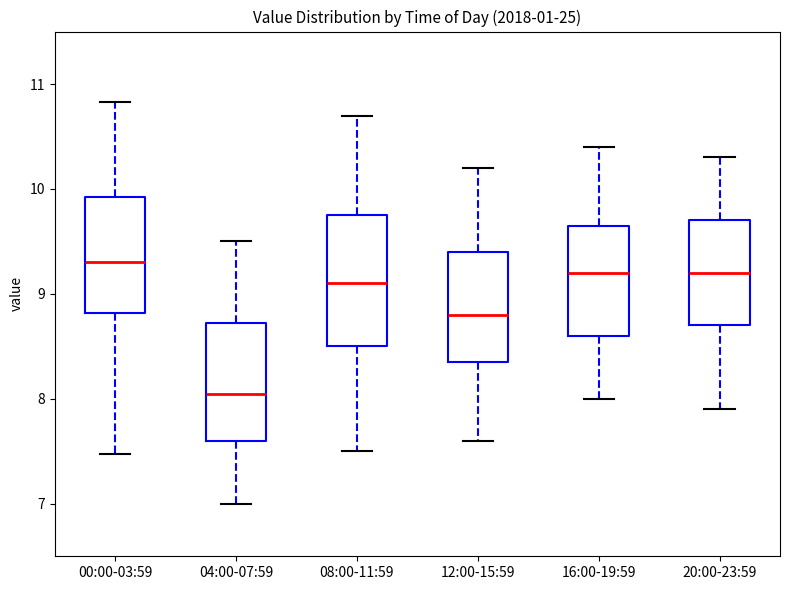

Reading left to right, read every box against the y-axis: the position of its median line, the range the box covers, and the ends of its whiskers. The values are not printed on the chart, so give them approximately, as read against the axis.

00:00-03:59: median 9.3, box 8.8 to 9.9, whiskers 7.5 to 10.8
04:00-07:59: median 8.1, box 7.6 to 8.7, whiskers 7.0 to 9.5
08:00-11:59: median 9.1, box 8.5 to 9.8, whiskers 7.5 to 10.7
12:00-15:59: median 8.8, box 8.4 to 9.4, whiskers 7.6 to 10.2
16:00-19:59: median 9.2, box 8.6 to 9.7, whiskers 8.0 to 10.4
20:00-23:59: median 9.2, box 8.7 to 9.7, whiskers 7.9 to 10.3